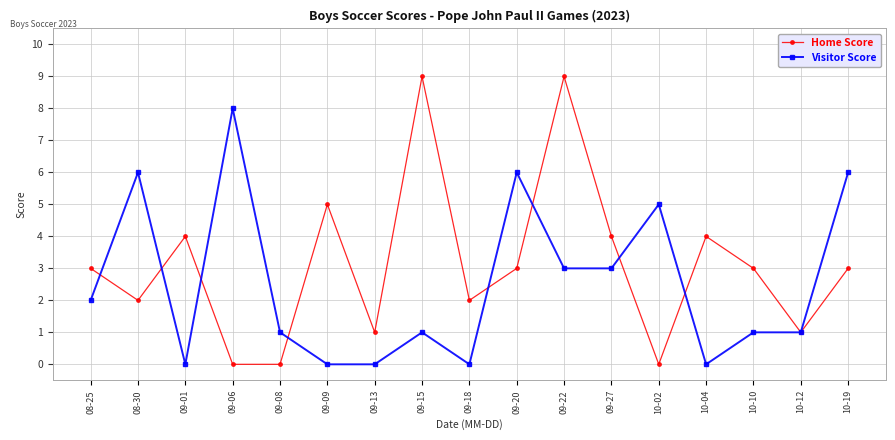

At which label does Visitor Score first exceed 1?

08-25